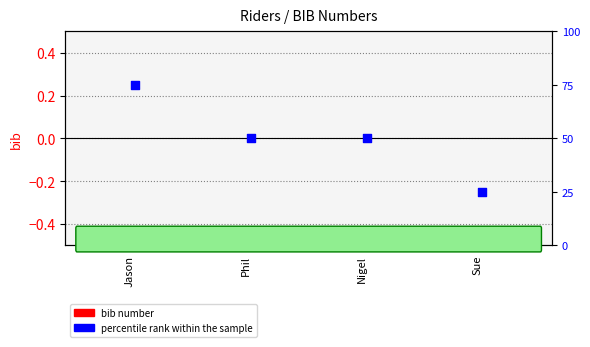

Which series contains the lowest Y value?

bib number